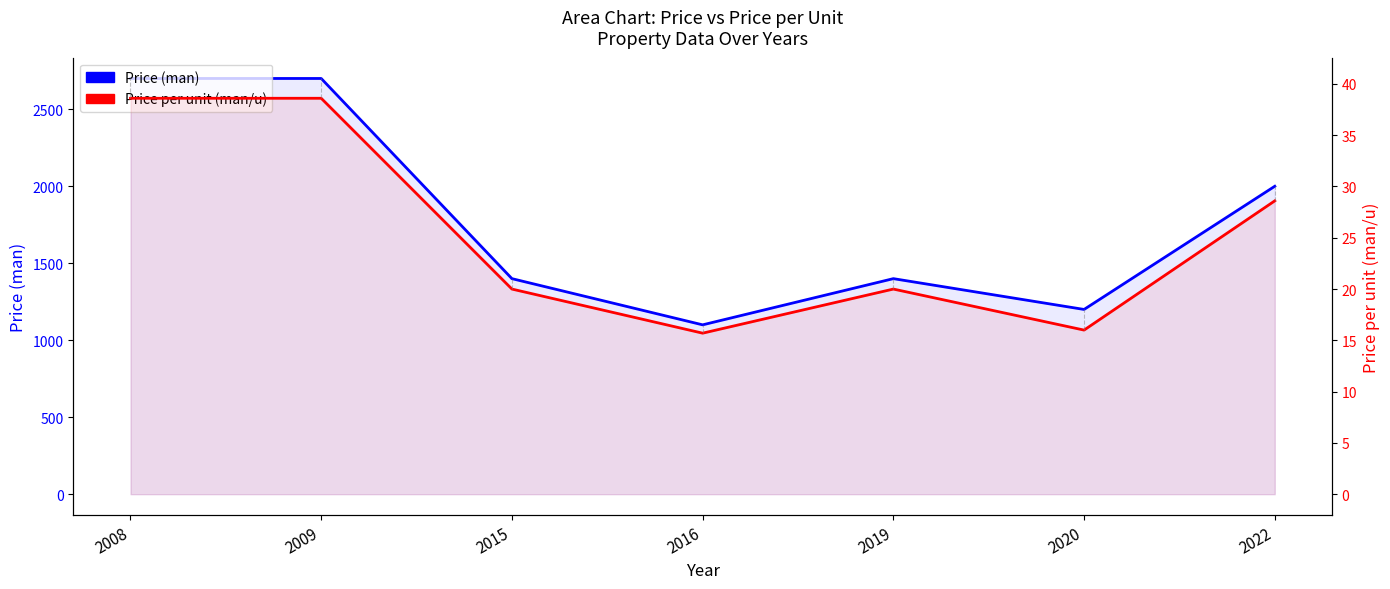

Is it true that Price per unit (man/u) equals 38.6 at 2008?

True